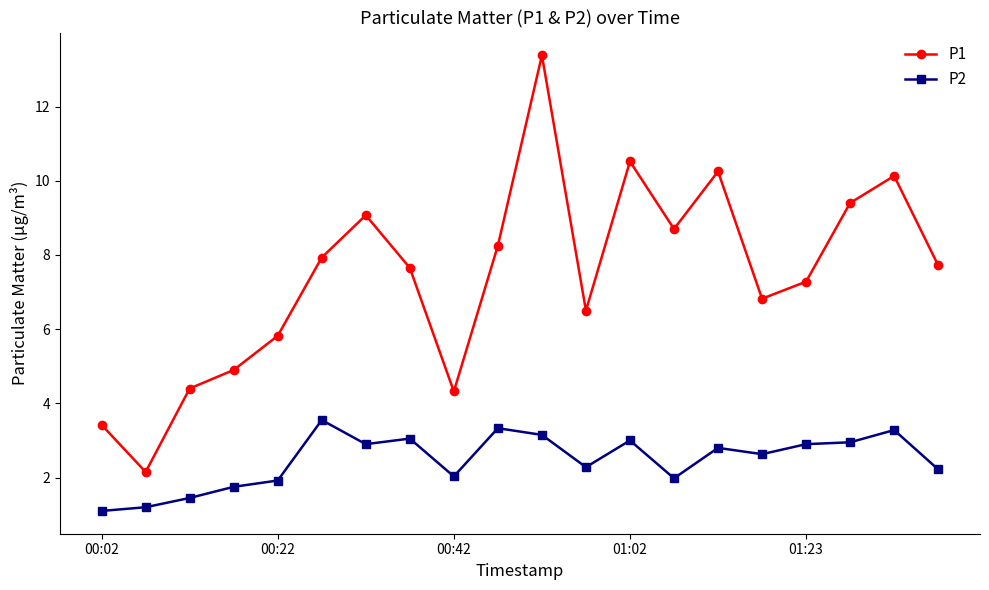

List the series in order of their overall mean, highest first.

P1, P2